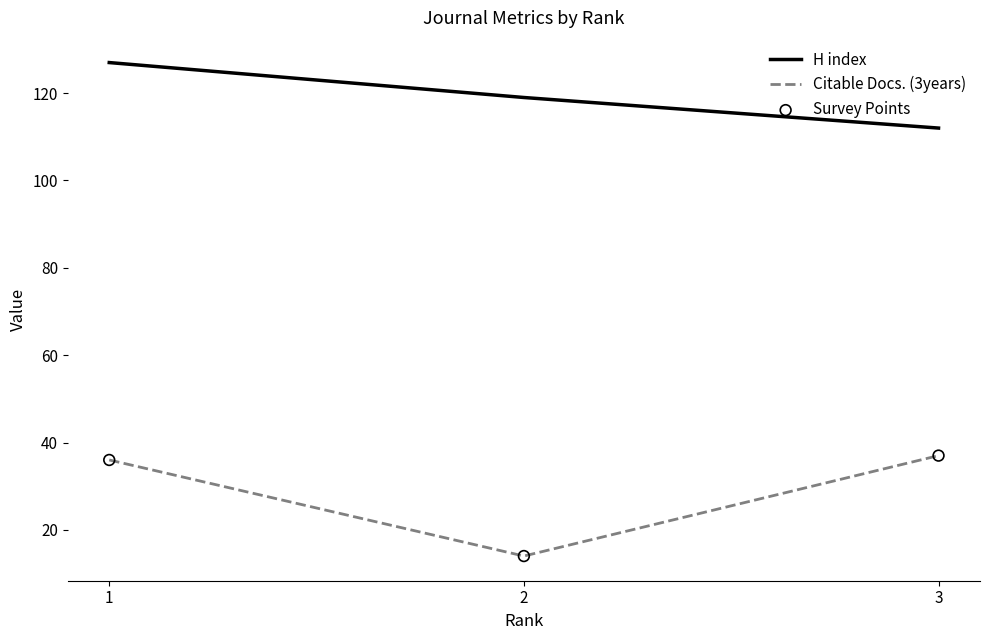

Which series has the largest total across all categories?

H index